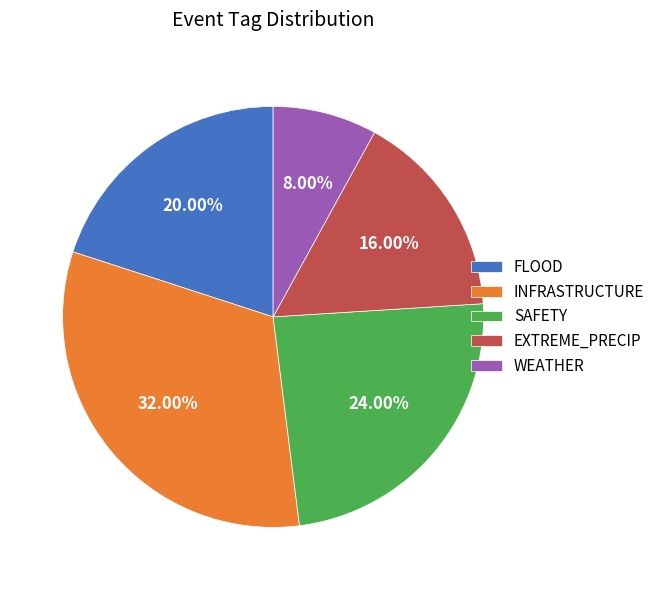

To the nearest percent, what is the average slice percentage?

20%